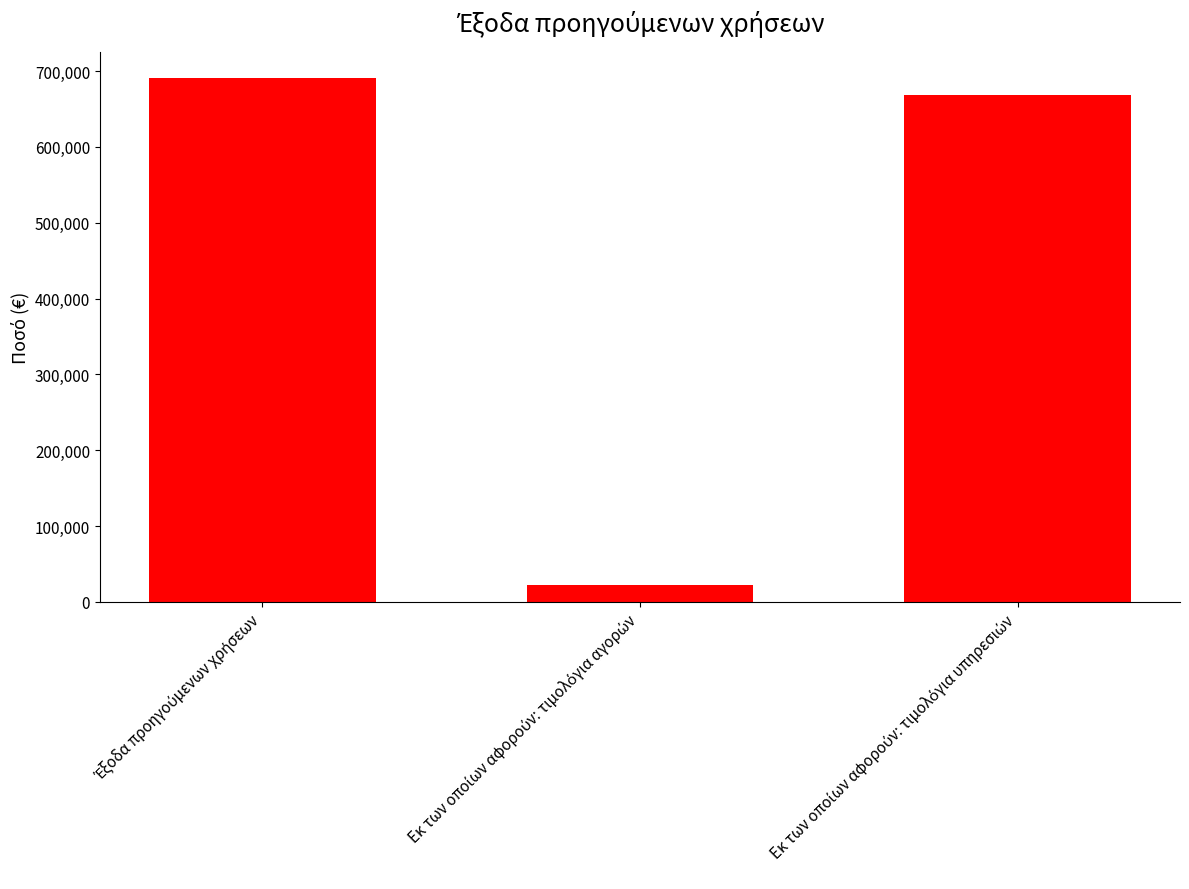

What is the minimum value shown in the chart?

22699.6